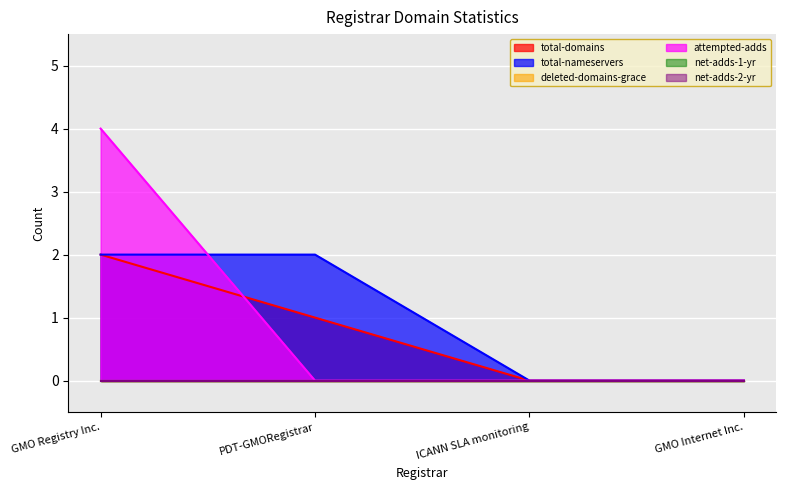

What is the spread (max minus min) of values at GMO Registry Inc.?

2